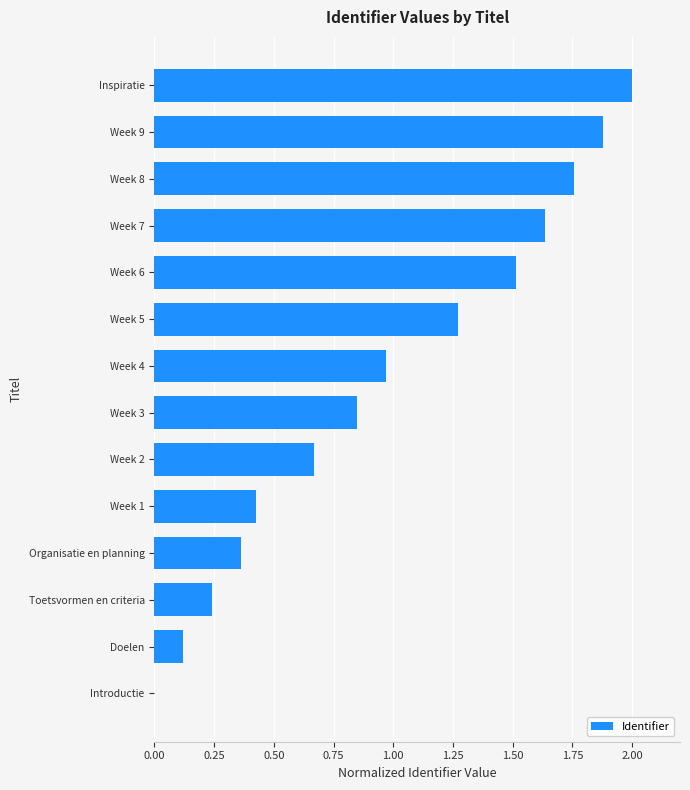

Which category has the highest value across all series?

Inspiratie